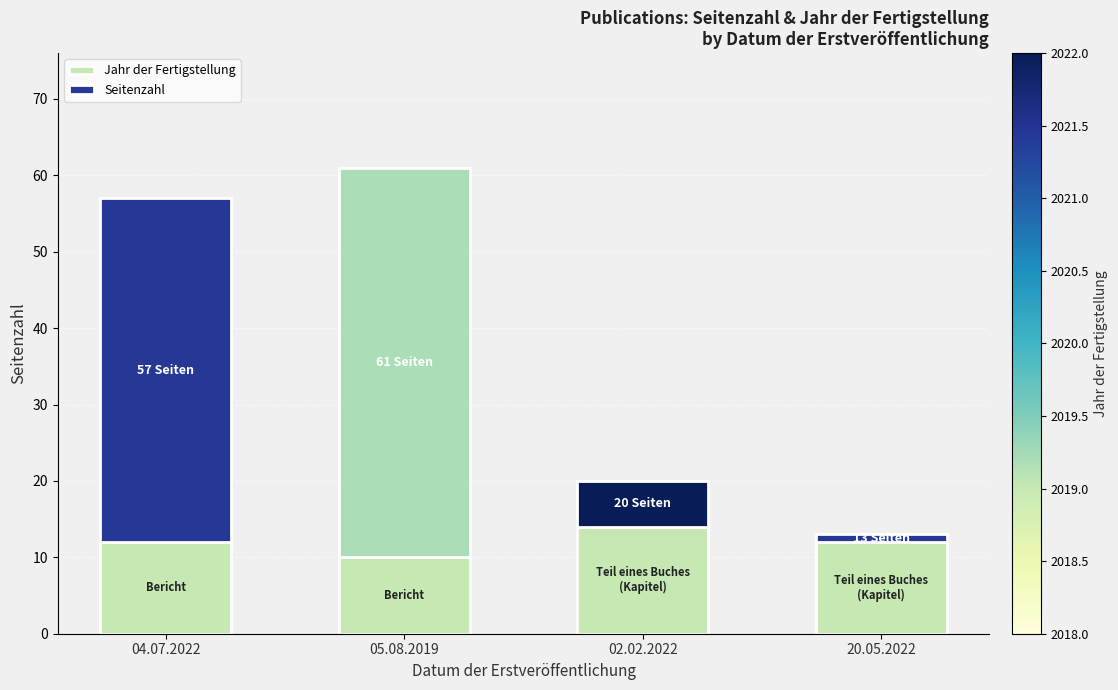

At which category is the sum across all series the highest?

05.08.2019